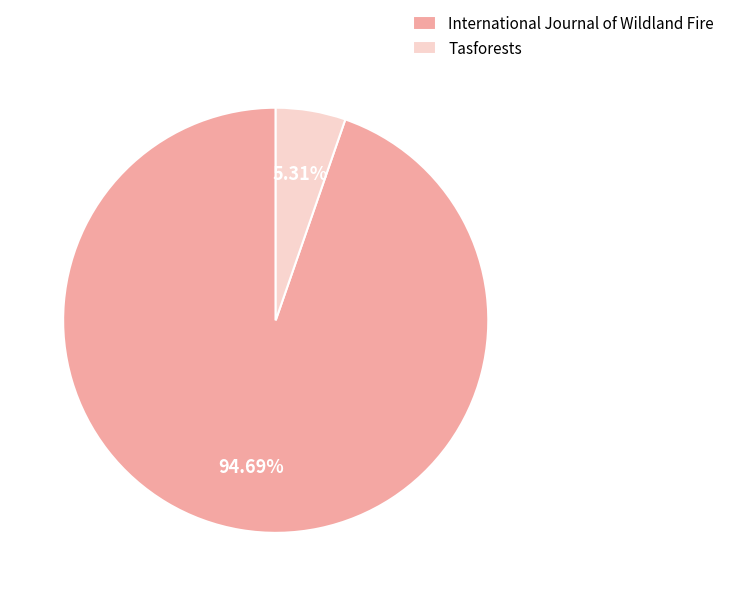

Is it true that Tasforests is 5% of the pie?

True